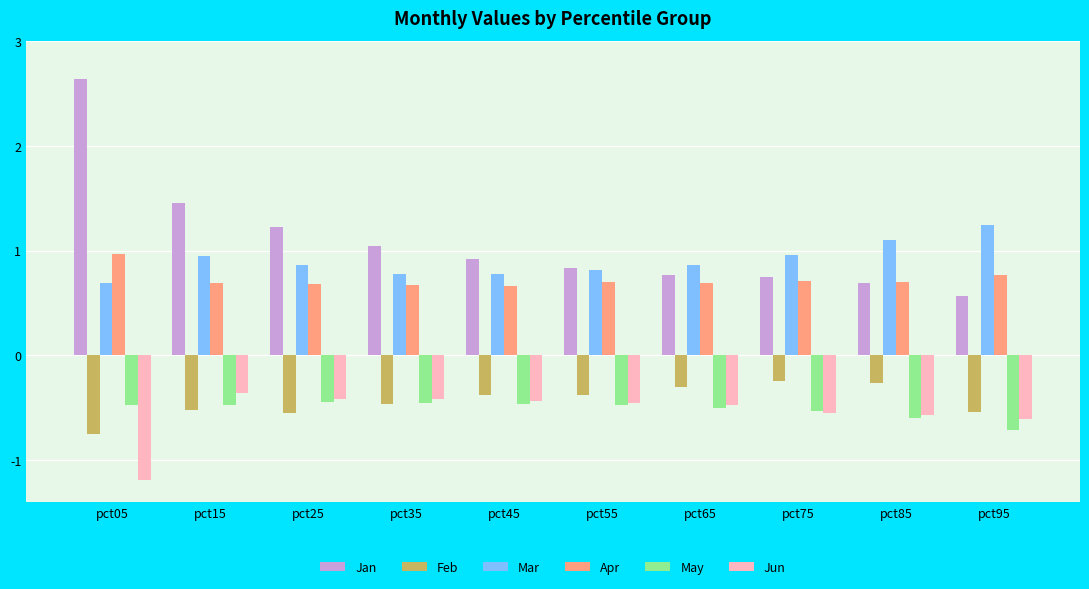

Which series has the largest total across all categories?

Jan